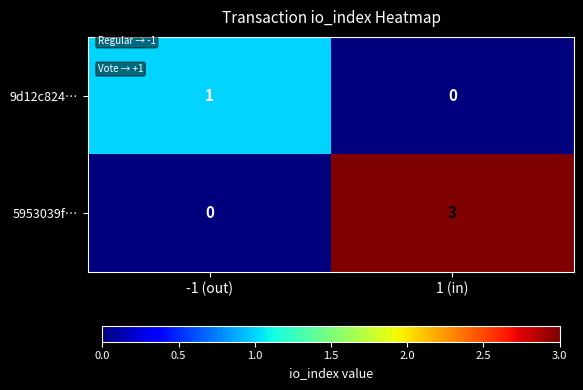

What is the difference between the 5953039f… values at 1 (in) and -1 (out)?

3